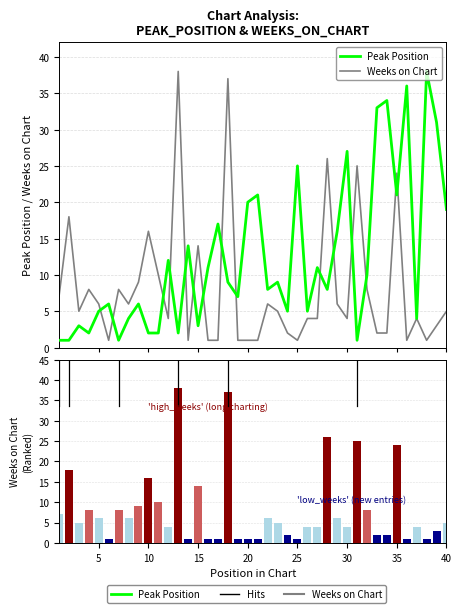

Does the chart contain stacked bars?

No